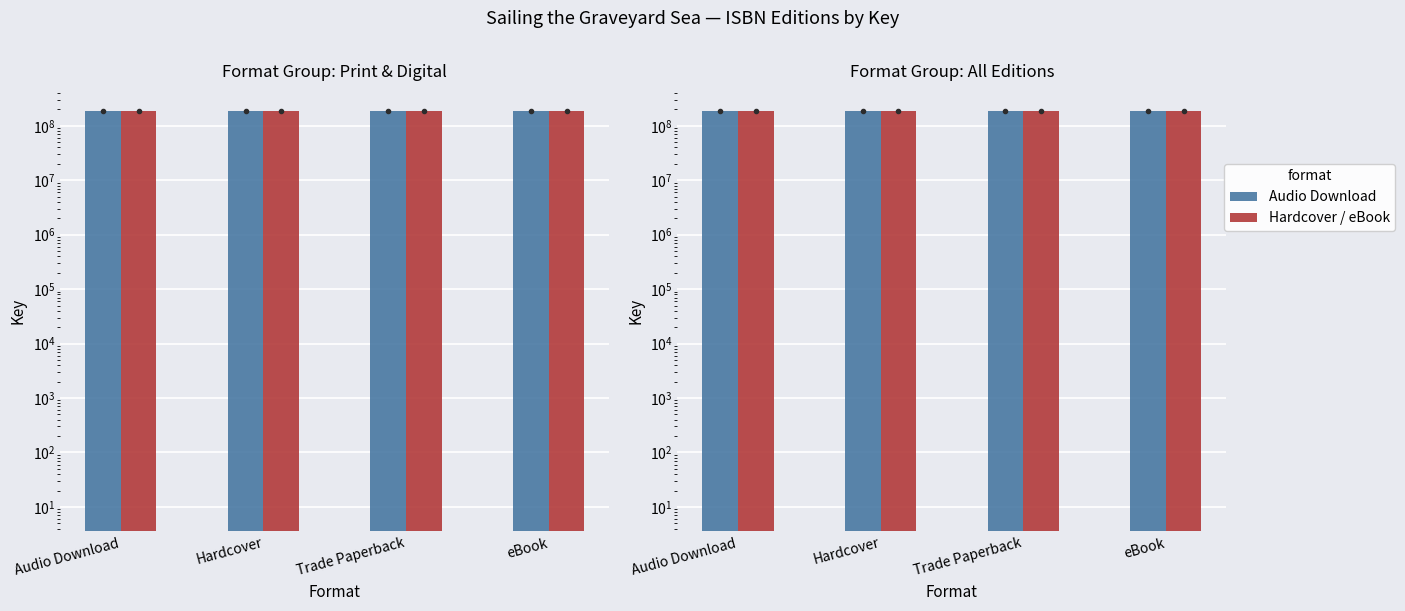

What is the total value across all series at Hardcover?

371808459.9